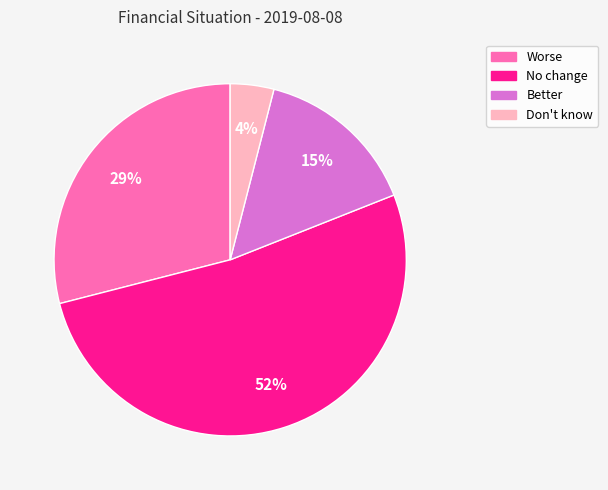

True or false: Worse accounts for 29% of the total.

True